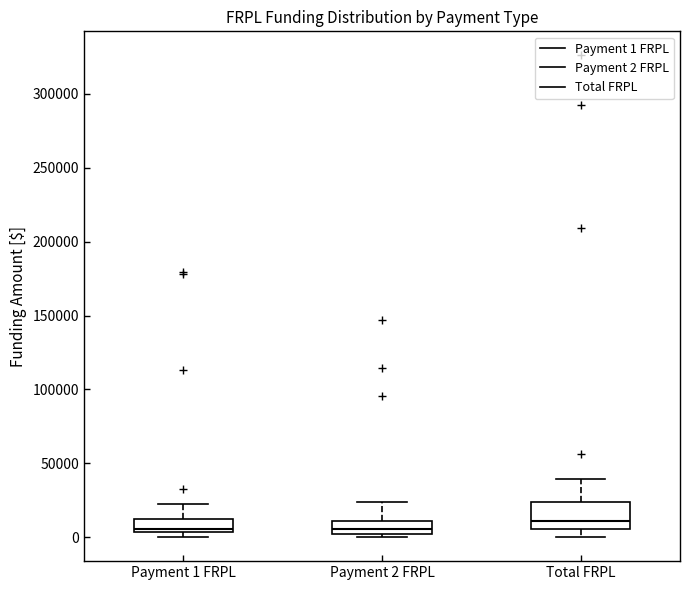

Which box is the tallest, from its lower edge to its upper edge?

Total FRPL